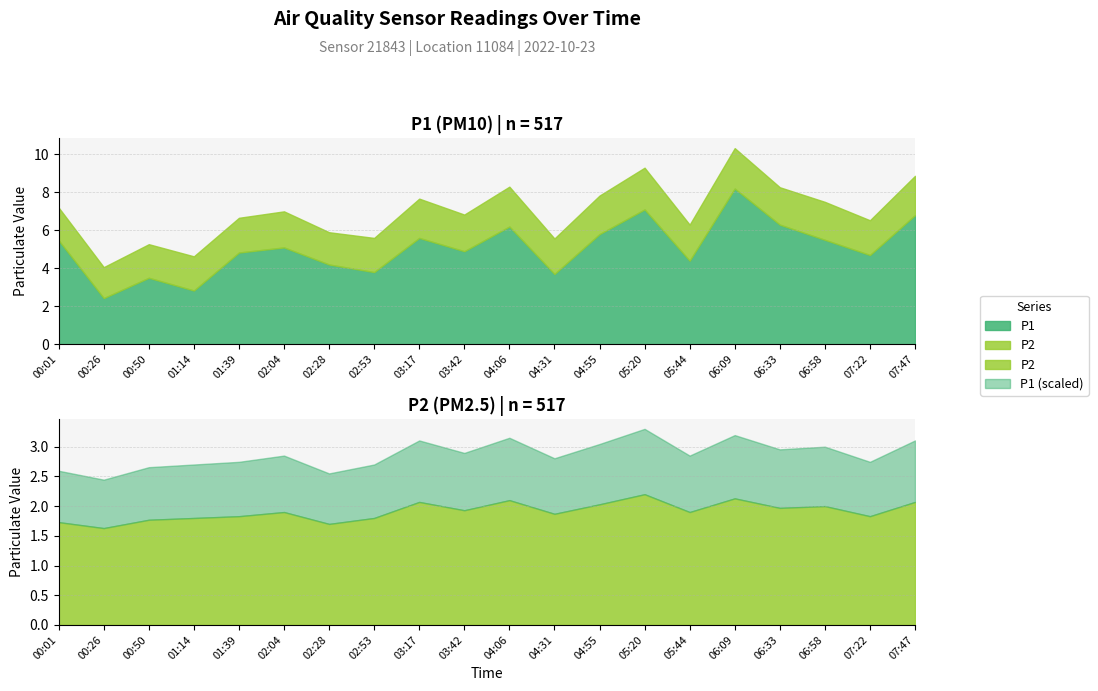

Reading right to left, what are all the values shown in this chart?

P1: 6.8	4.7	5.5	6.3	8.2	4.4	7.1	5.8	3.7	6.2	4.9	5.6	3.8	4.2	5.1	4.8	2.8	3.5	2.4	5.5
P2: 2.1	1.8	2.0	2.0	2.1	1.9	2.2	2.0	1.9	2.1	1.9	2.1	1.8	1.7	1.9	1.8	1.8	1.8	1.6	1.7